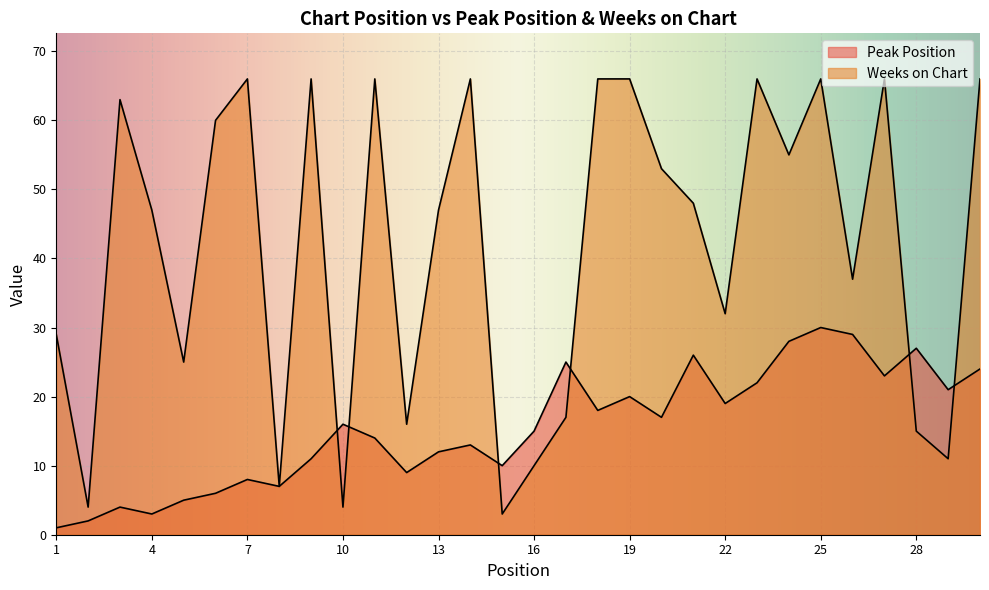

What are all the series names shown in the legend?

Peak Position, Weeks on Chart